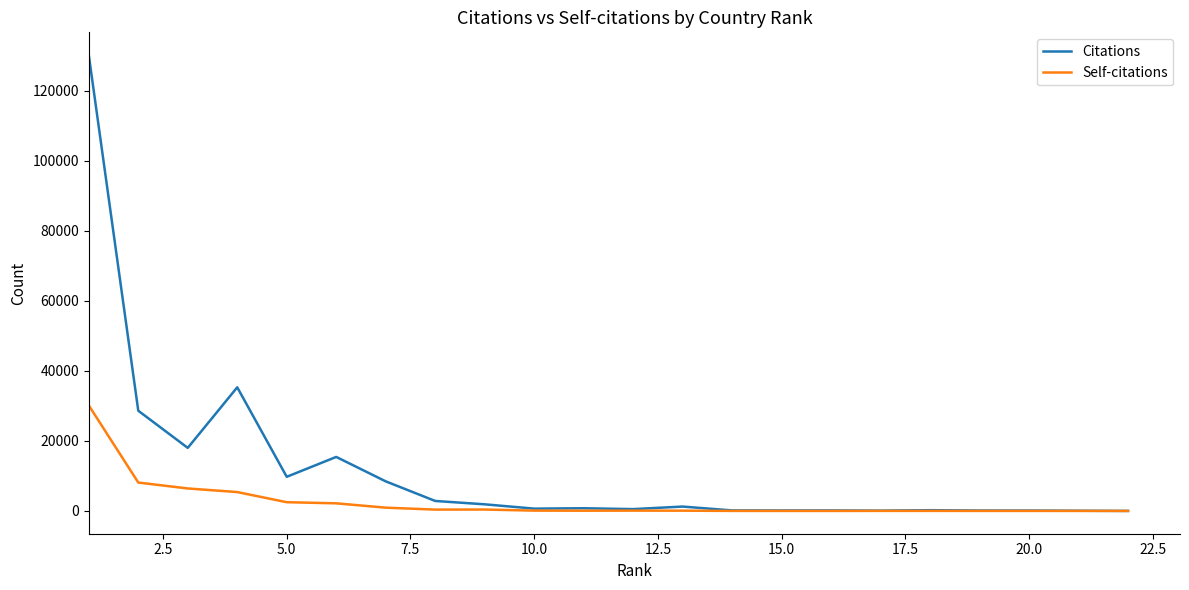

Which series has the largest total across all categories?

Citations